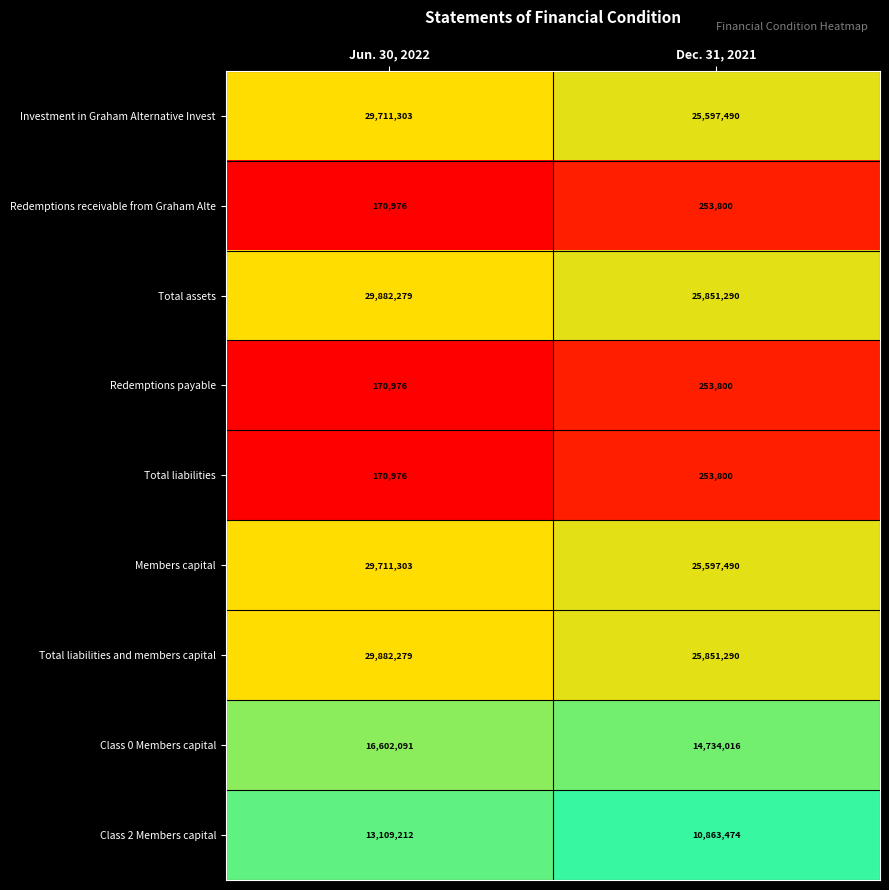

Rank the categories by Class 2 Members capital value from highest to lowest.

Jun. 30, 2022, Dec. 31, 2021